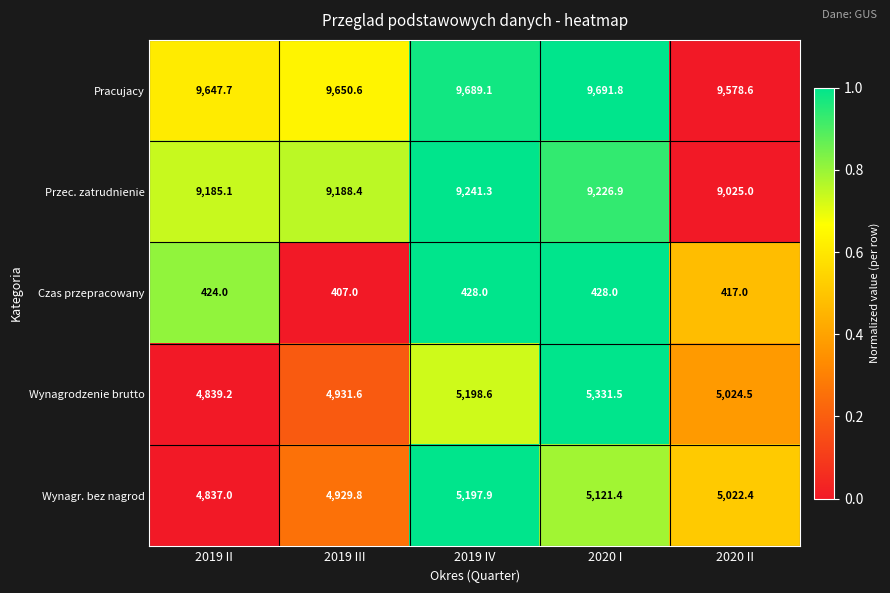

True or false: Pracujacy has a value of 9650.6 at 2019 III.

True